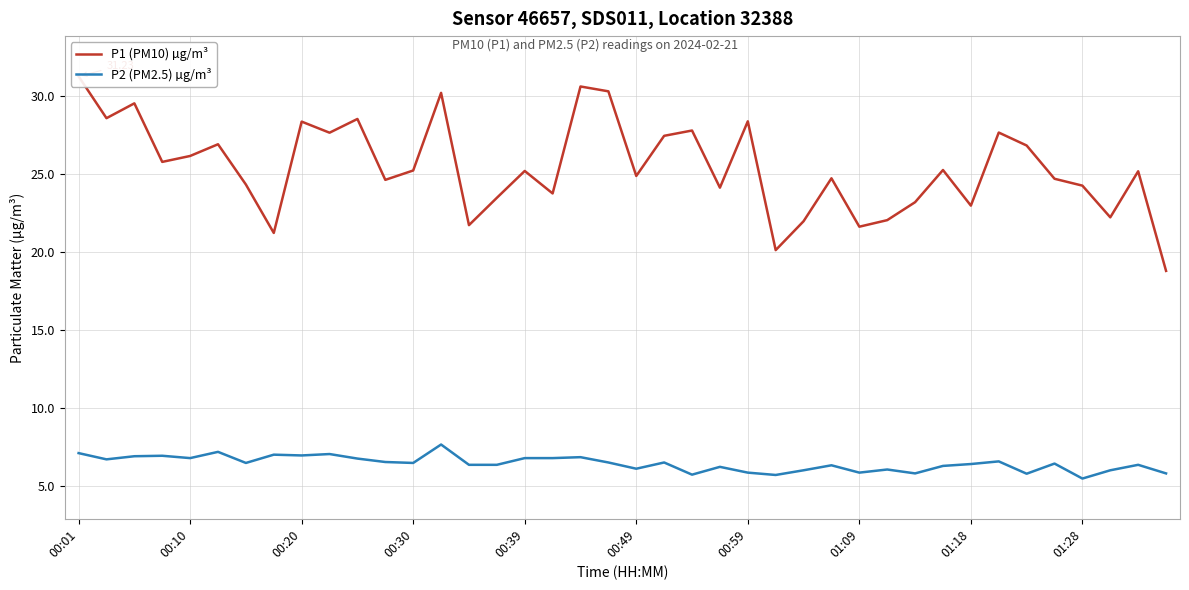

What is the total value across all series at 19?

36.8